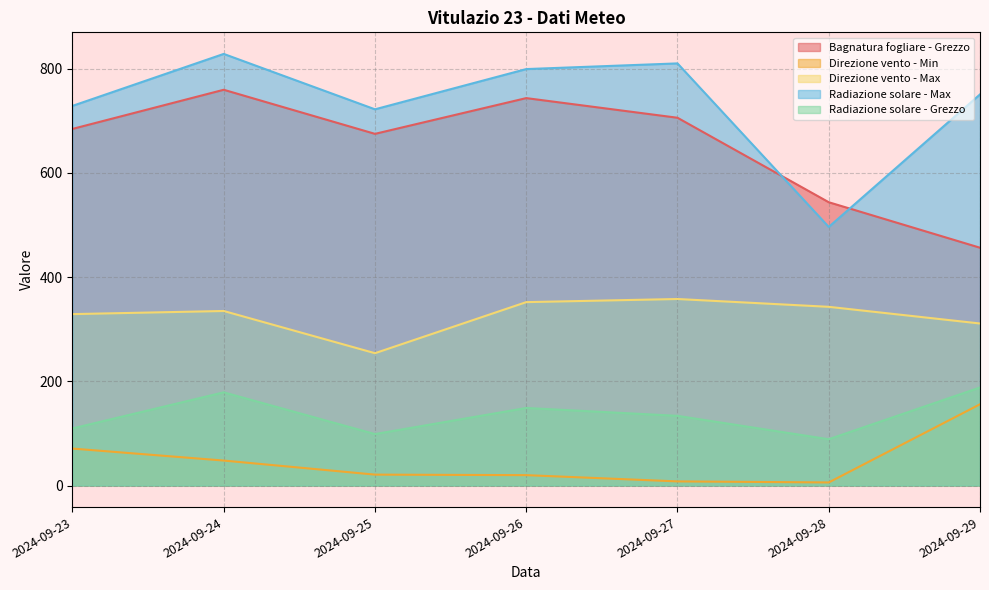

Where is Direzione vento - Max nearest to the value 306?

2024-09-29